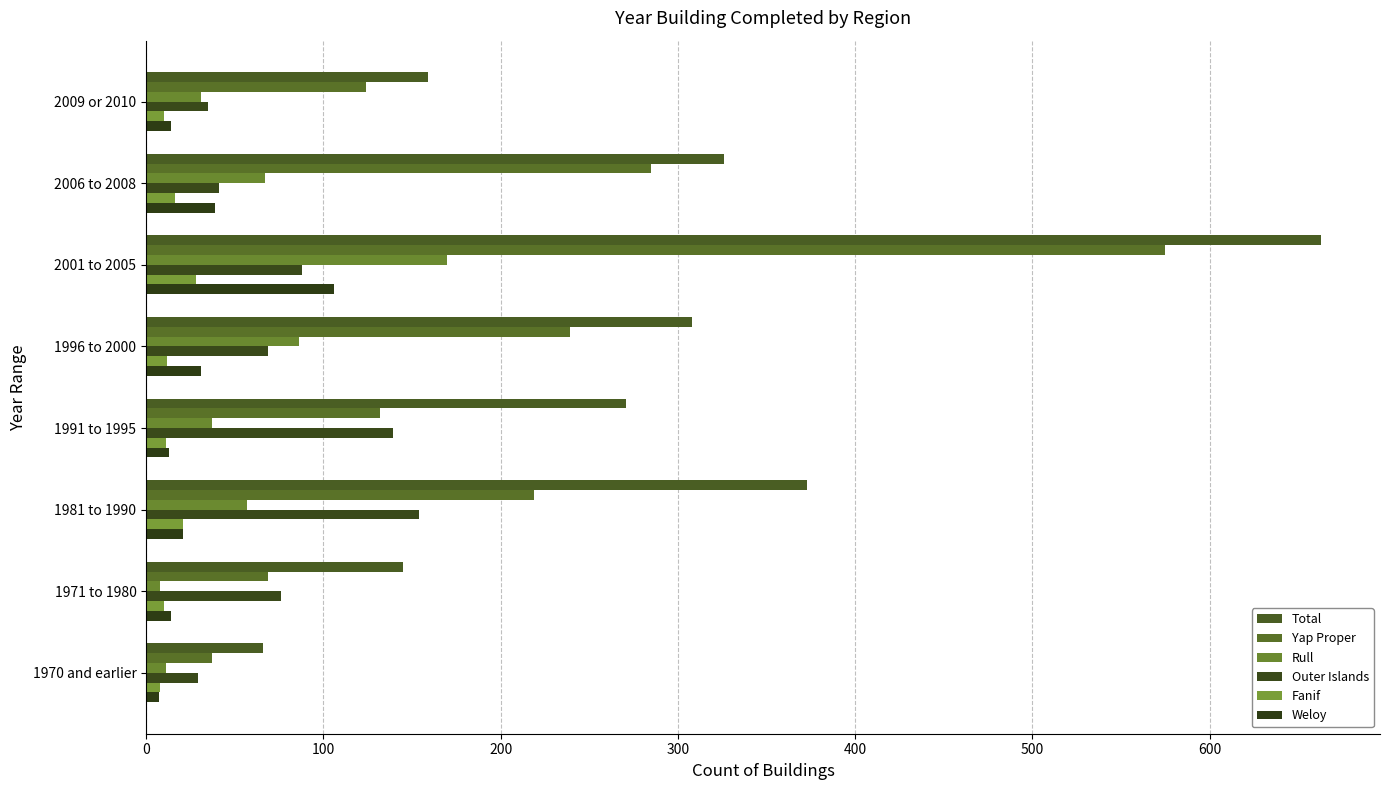

Reading left to right, what are all the values shown in this chart?

Total: 159	326	663	308	271	373	145	66
Yap Proper: 124	285	575	239	132	219	69	37
Rull: 31	67	170	86	37	57	8	11
Outer Islands: 35	41	88	69	139	154	76	29
Fanif: 10	16	28	12	11	21	10	8
Weloy: 14	39	106	31	13	21	14	7